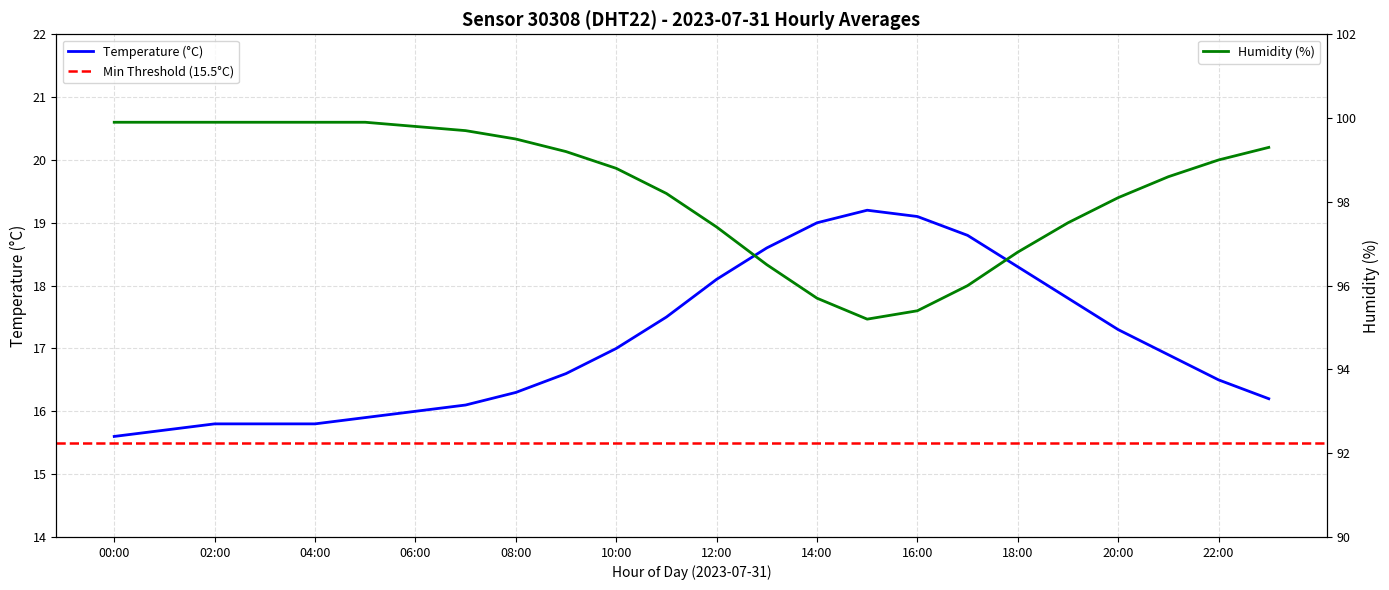

The value of humidity at 23 is 44.9. True or false?

False